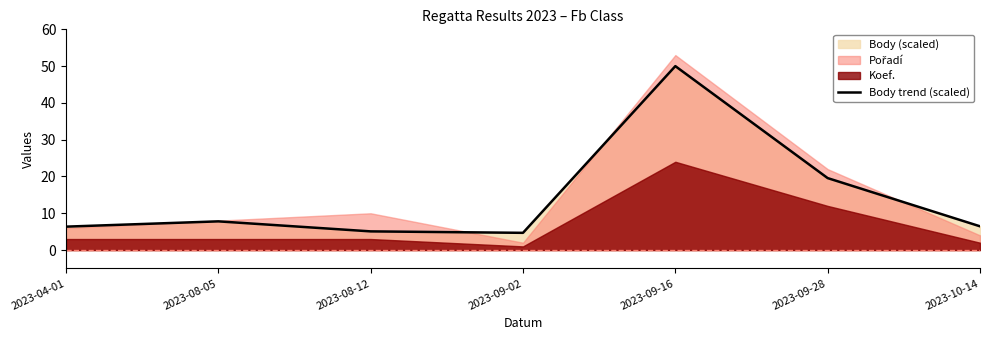

What is the label of the 7th point from the right?

2023-04-01